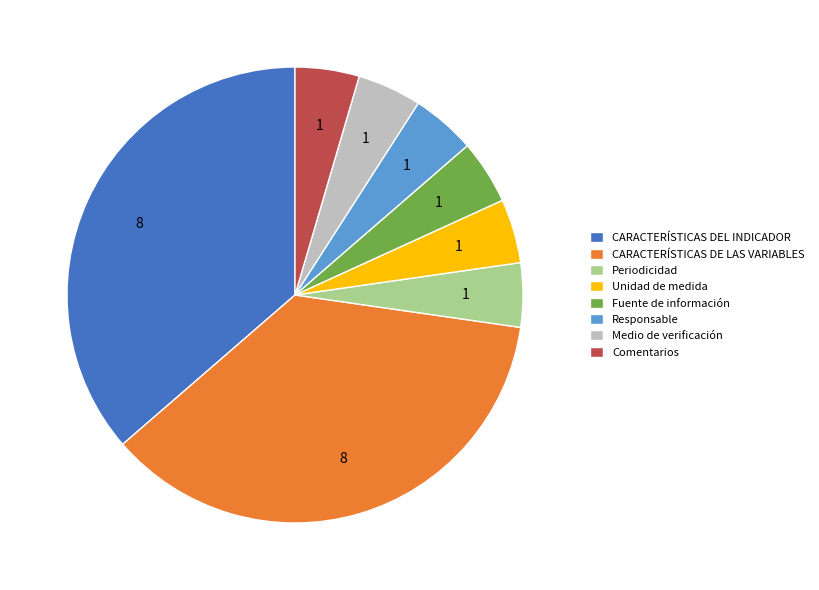

Does any single category account for the majority?

No